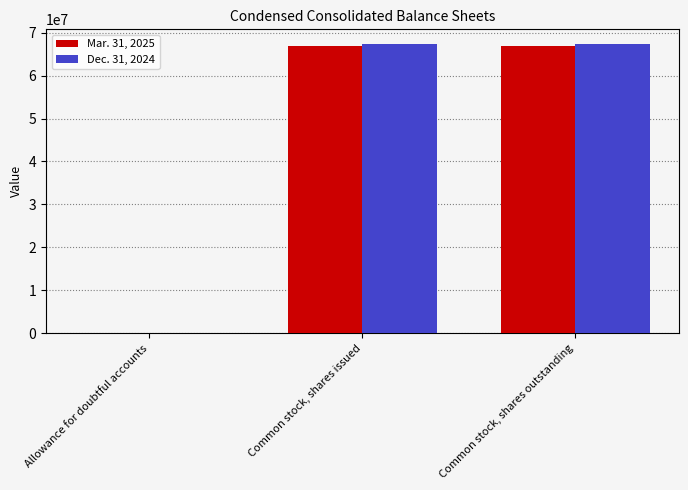

What is the total value across all series at Common stock, shares outstanding?

134300000